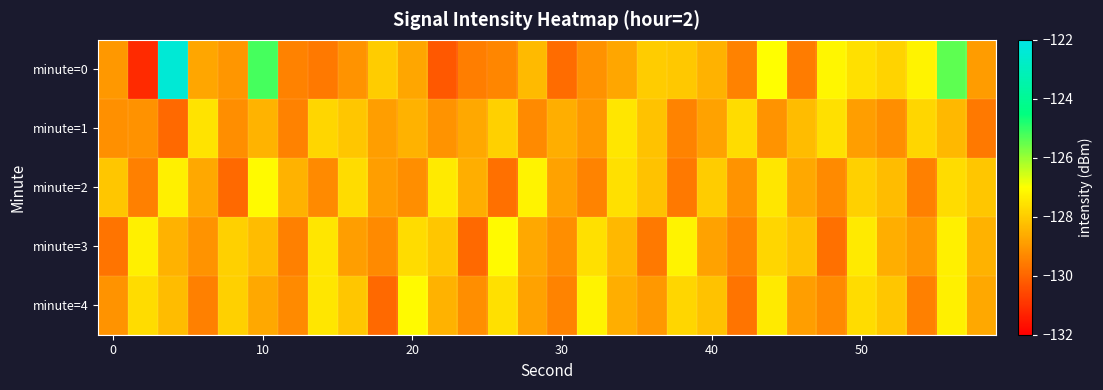

What is the minimum value shown in the chart?

-131.2